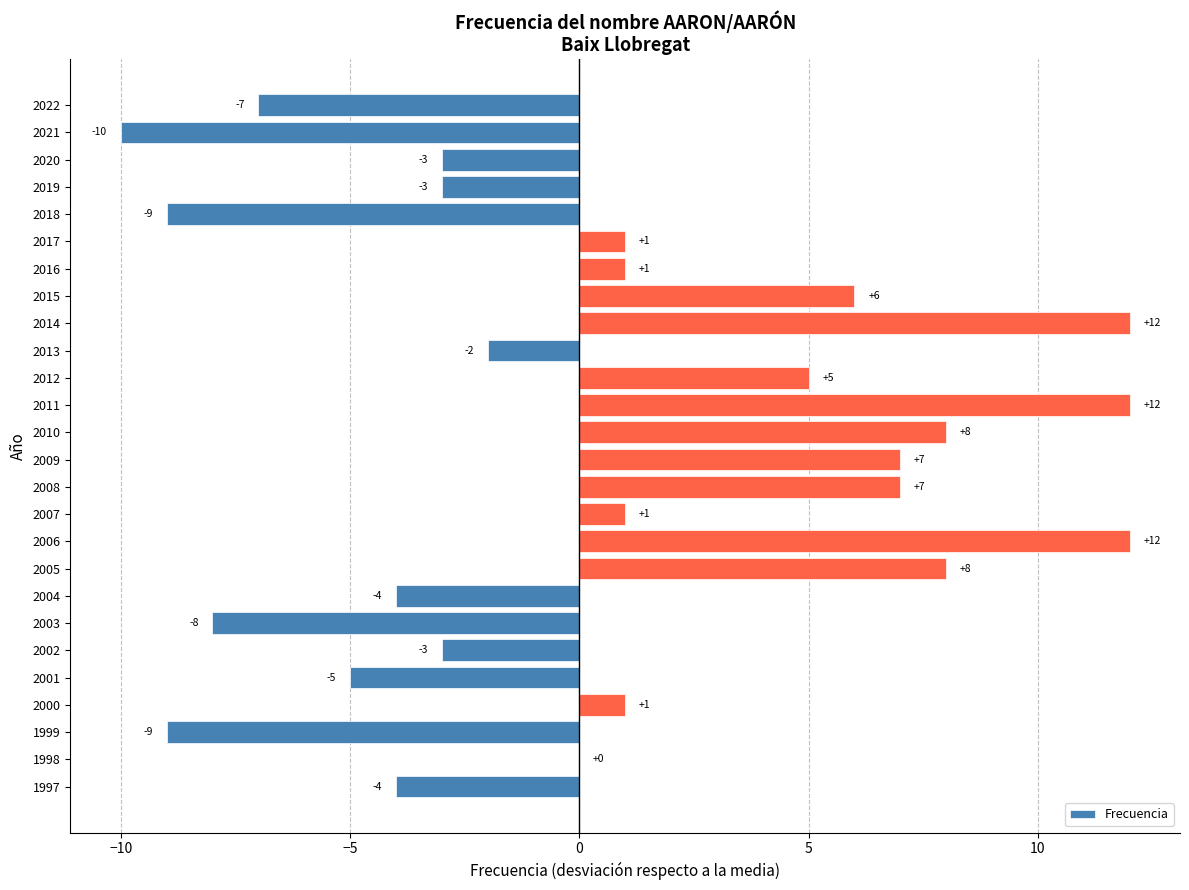

The chart shows a value of -16 at 2021. True or false?

False